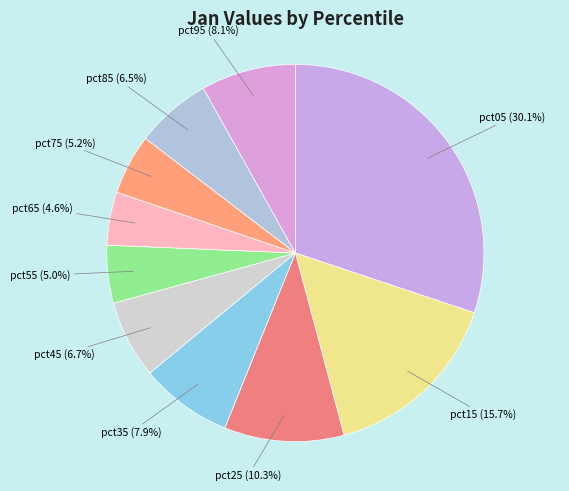

To the nearest percent, what percentage of the pie is pct75?

5%